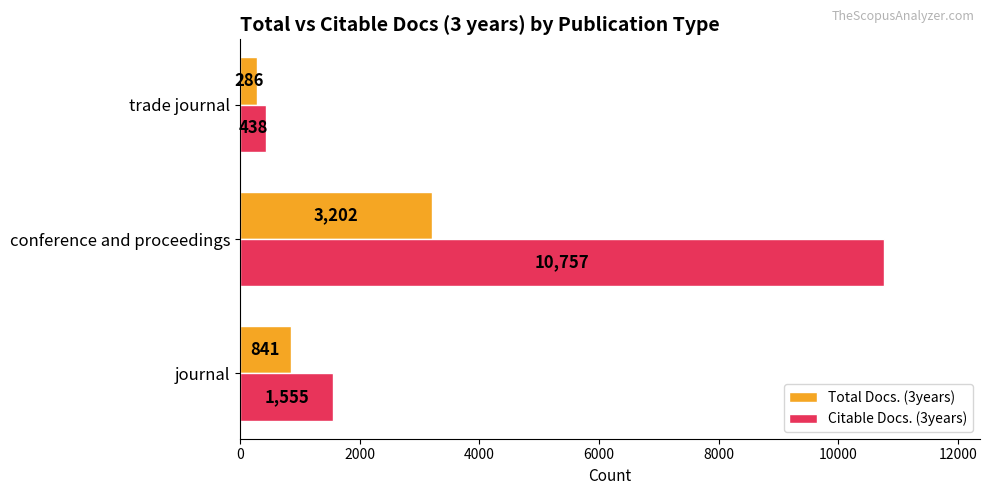

What is the minimum value for Citable Docs. (3years)?

438